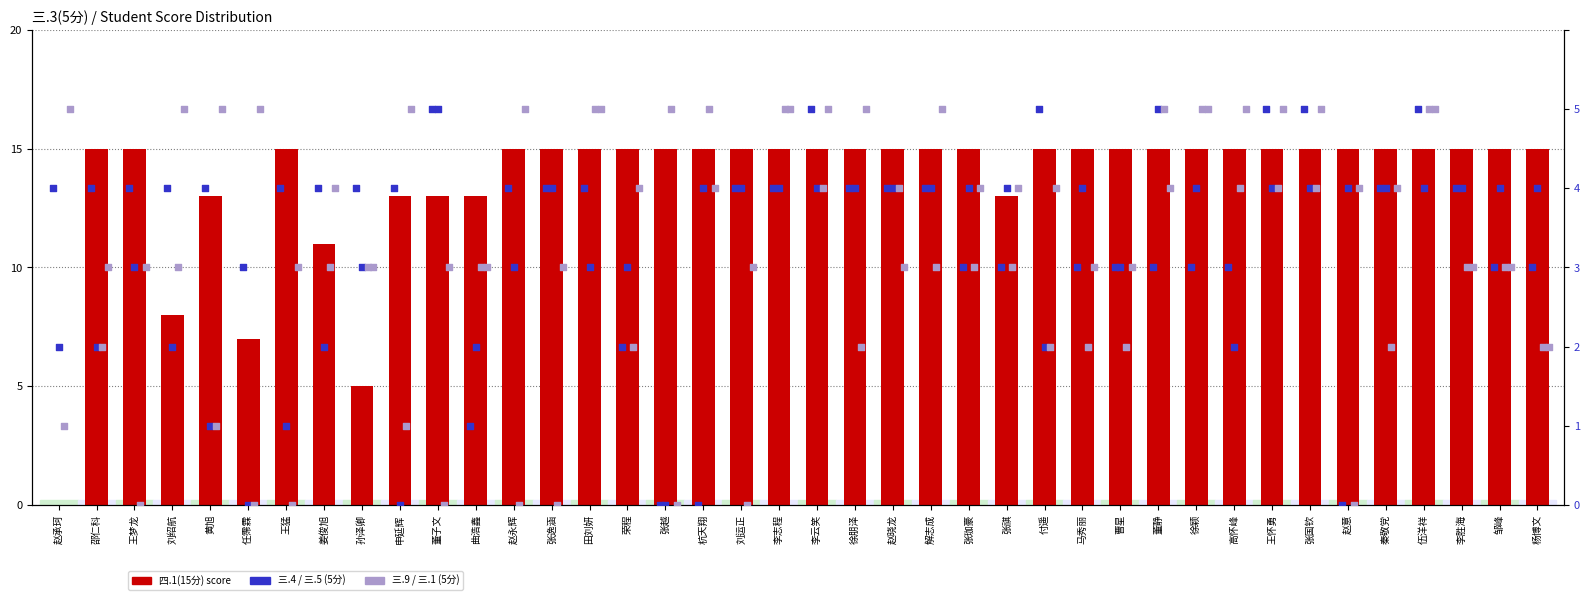

At how many categories does at least one series exceed 9?

36